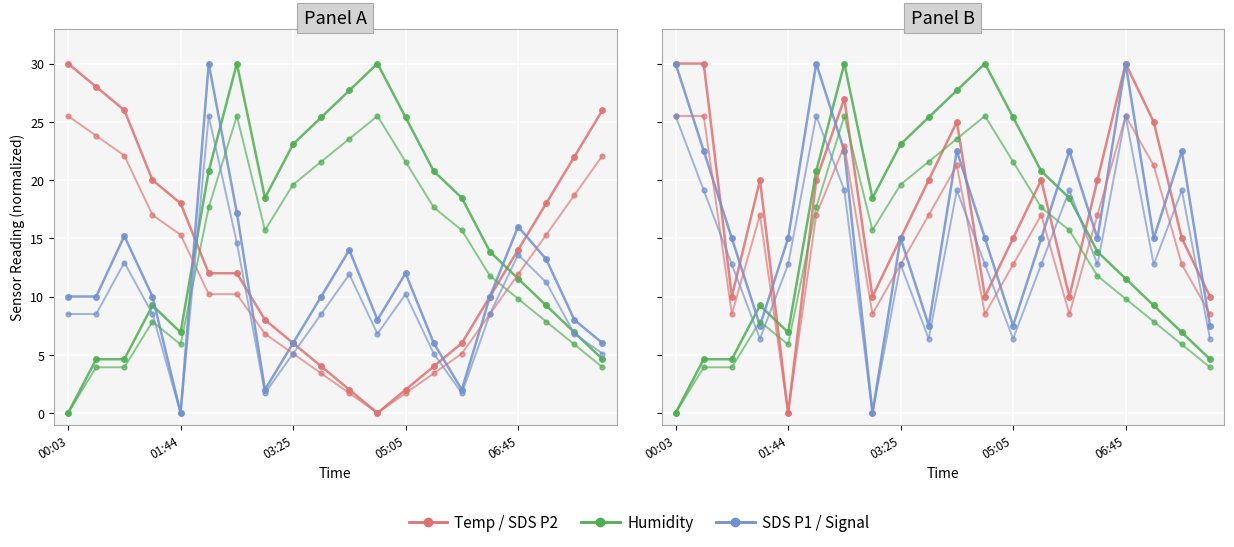

The Temp series shows 7.1 at 03:25. True or false?

False